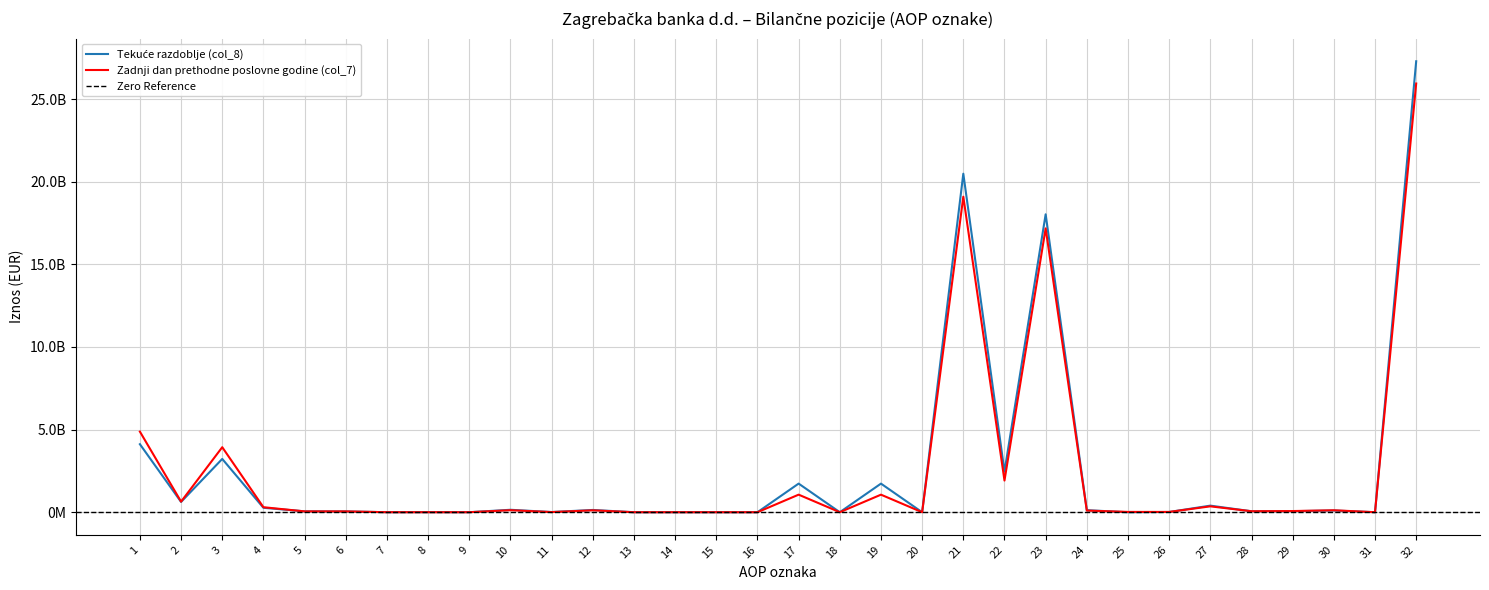

Reading left to right, transcribe all the data shown in this chart.

Tekuće razdoblje (col_8): 1=4116361356	2=622687866	3=3224947624	4=268725866	5=53643970	6=48288083	7=381037	8=4974850	9=0	10=147726347	11=10831518	12=136894829	13=0	14=0	15=0	16=0	17=1731834375	18=812190	19=1731022185	20=0	21=20486872825	22=2456892441	23=18029980384	24=123866565	25=-2700498	26=13484191	27=398244932	28=56885717	29=62604604	30=103101962	31=426000	32=27292352346
Zadnji dan prethodne poslovne godine (col_7): 1=4877694428	2=640701611	3=3934055331	4=302937486	5=50323229	6=49617381	7=705848	8=0	9=0	10=122517237	11=8014627	12=114502610	13=0	14=0	15=0	16=0	17=1062778541	18=679296	19=1062099245	20=0	21=19095154147	22=1917190310	23=17177963837	24=98962299	25=18748406	26=17380880	27=355595861	28=59400641	29=70403987	30=117625188	31=0	32=25946584844